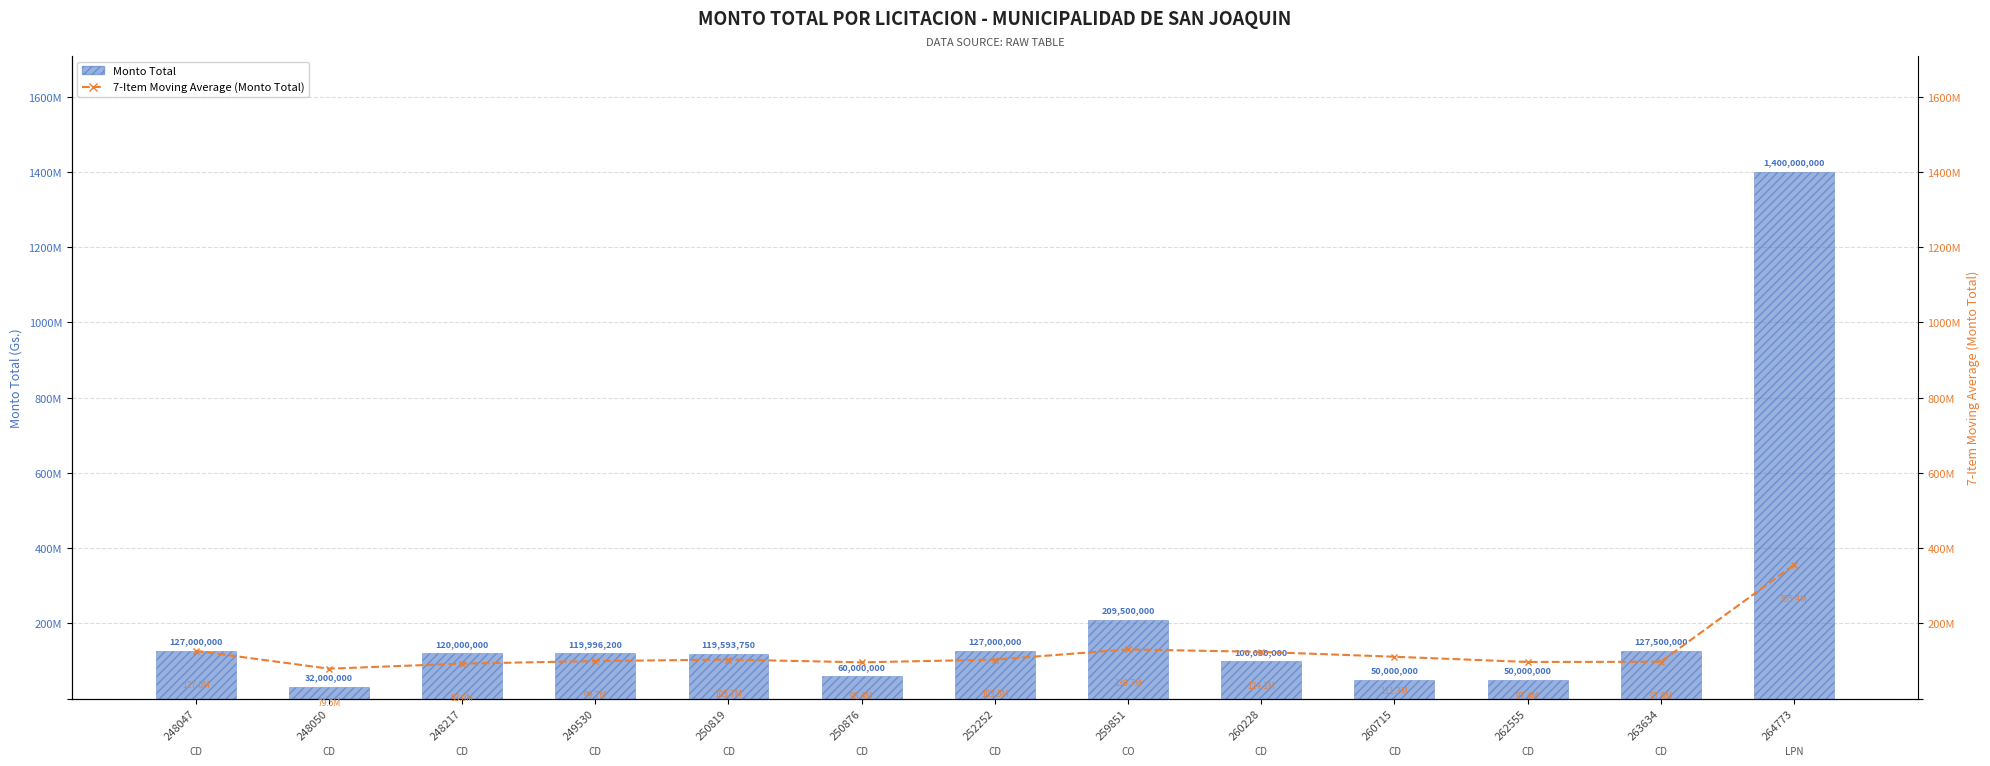

Reading left to right, what are all the values shown in this chart?

Monto Total: 127000000	32000000	120000000	119996200	119593750	60000000	127000000	209500000	100000000	50000000	50000000	127500000	1400000000
7-Item Moving Average (Monto Total): 127000000	79500000	93000000	99749300	103718030	96431658	103512821	130727136	124148328	111264993	97370489	97907989	355369989